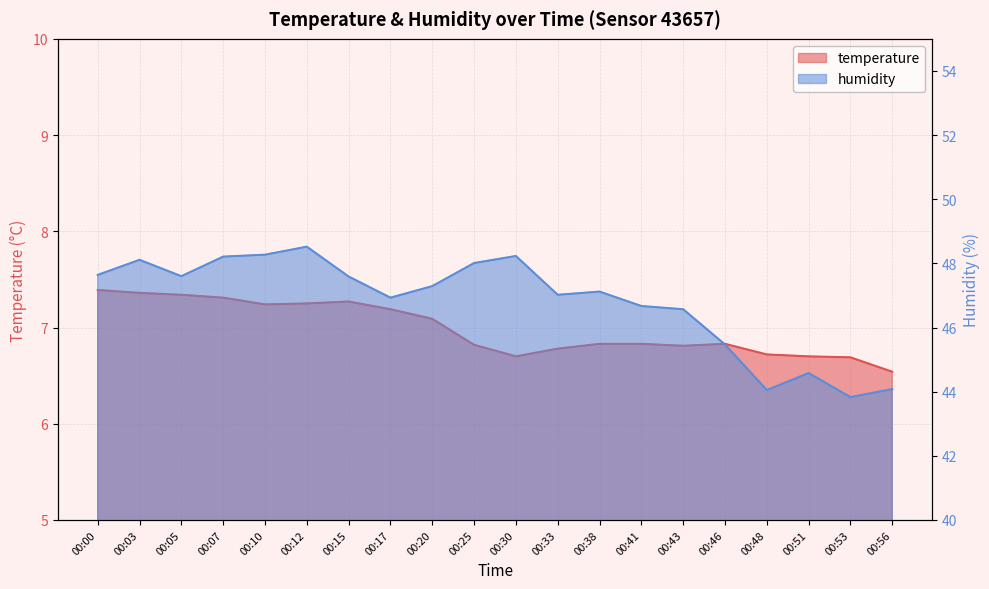

How many data points in humidity are less than 47?

8